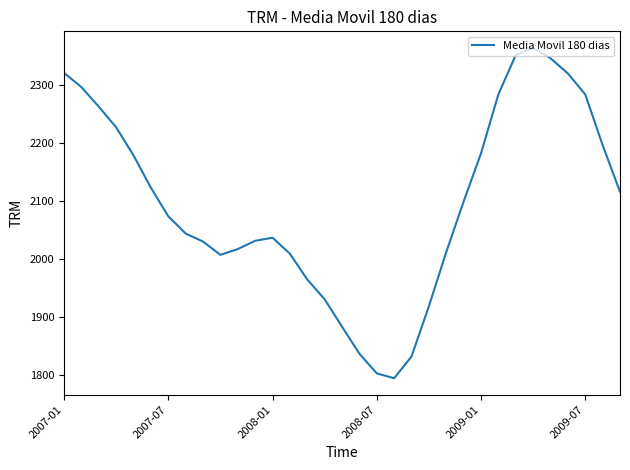

What is the sum of all values?

69173.2